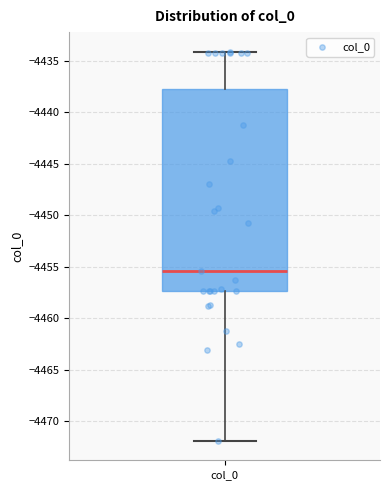

Where is the upper edge of the box for col_0 on the y-axis? The values are not printed on the chart, so give them approximately, as read against the axis.

-4438.0